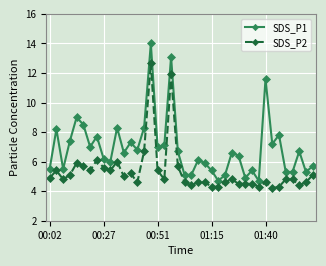

What is the value of the SDS_P1 point at the 10th from the left?

6.0